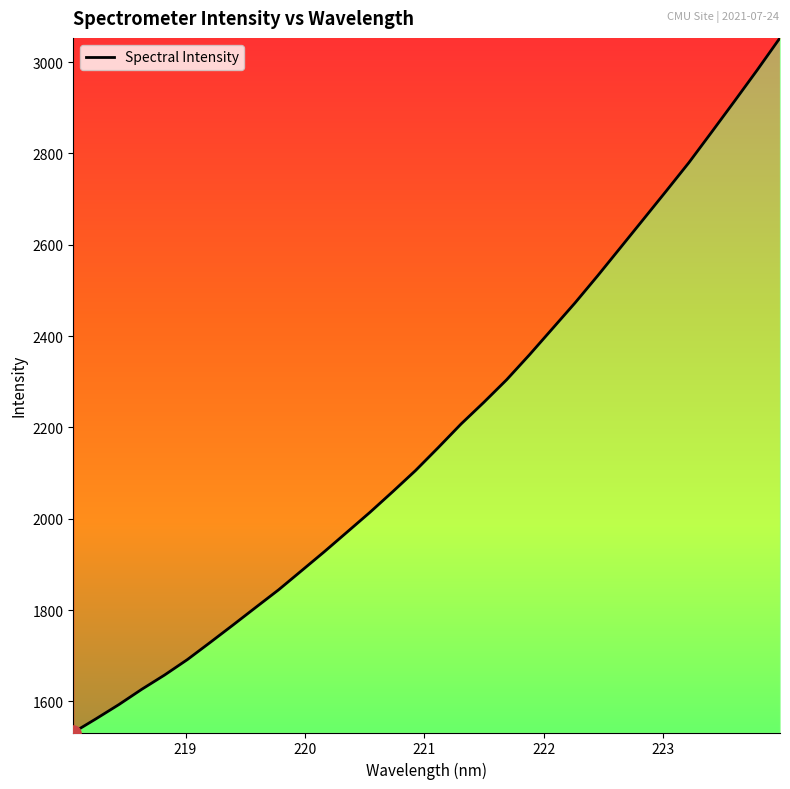

What is the greatest value displayed?

3053.1